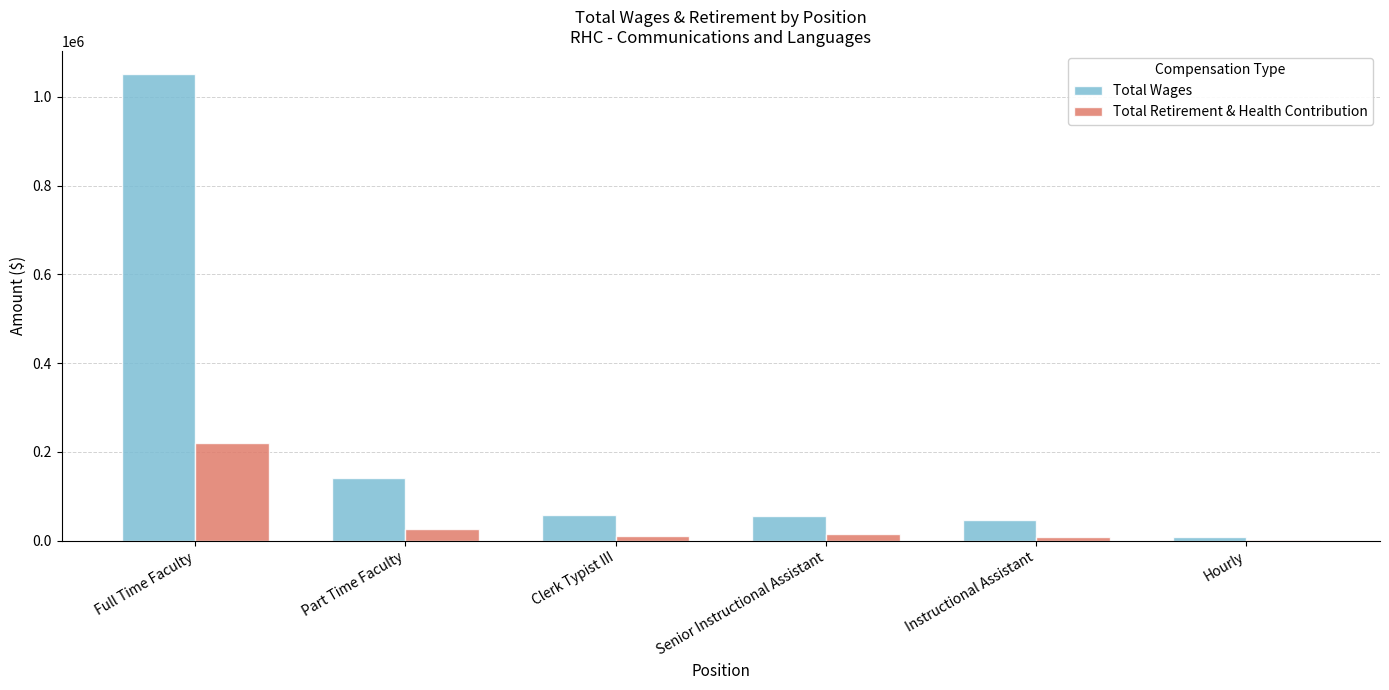

At which label does Total Wages first exceed 58538?

Full Time Faculty